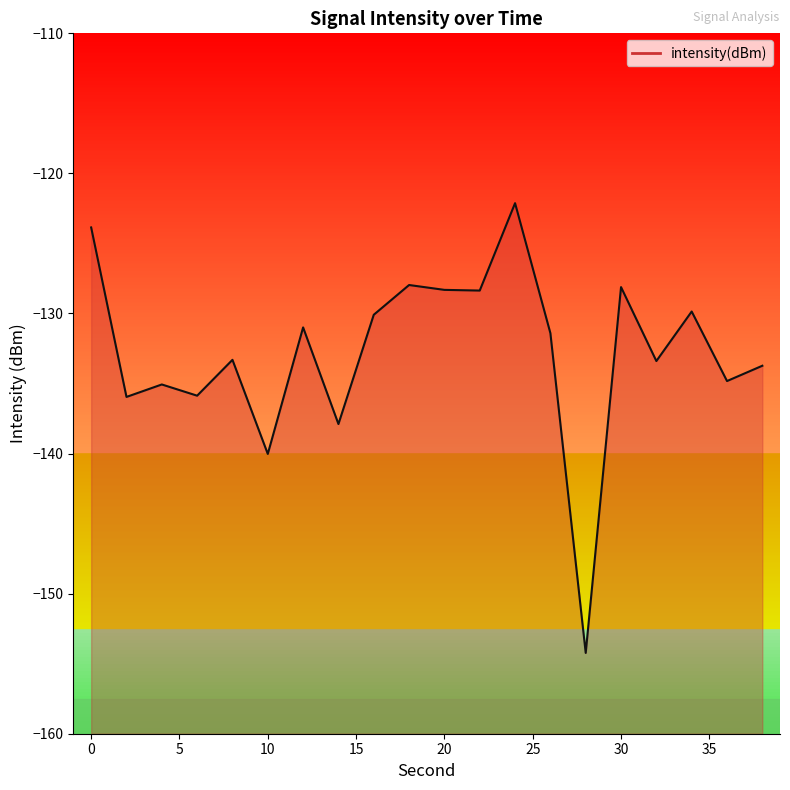

What is the approximate value at 16?

-130.1